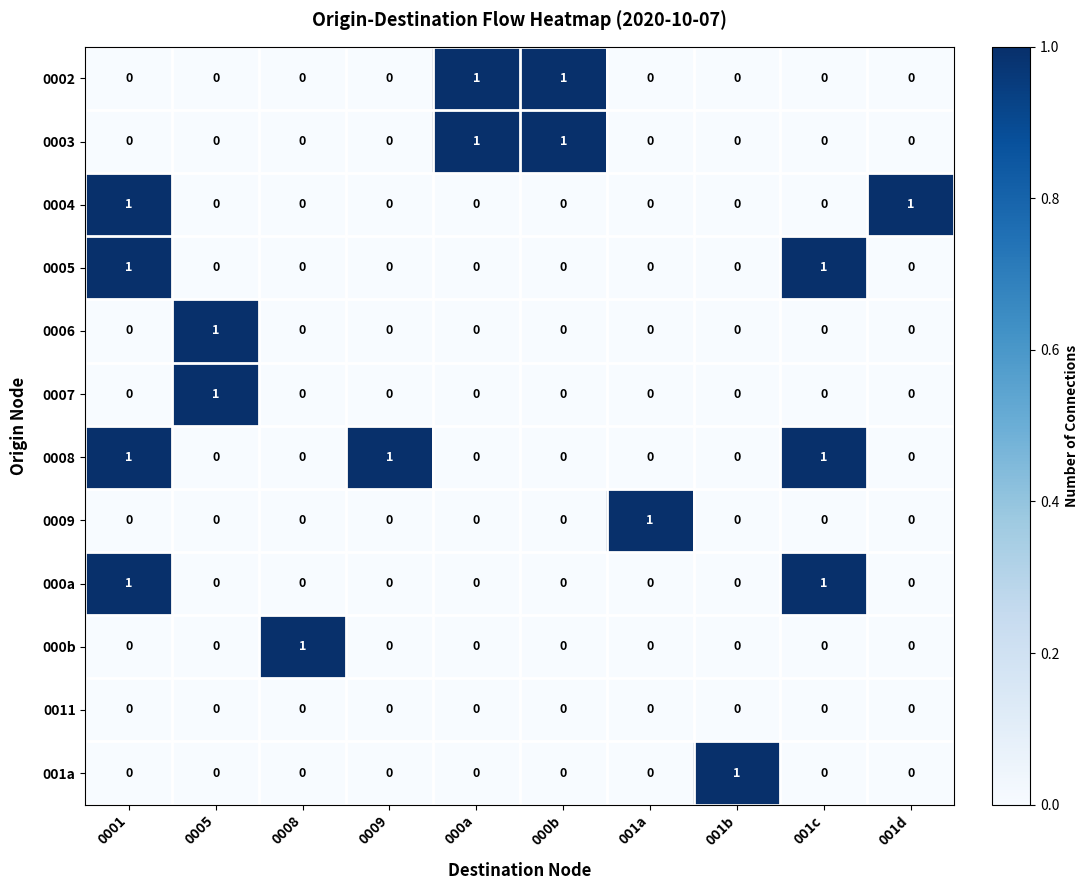

What is the spread (max minus min) of values at 0009?

1